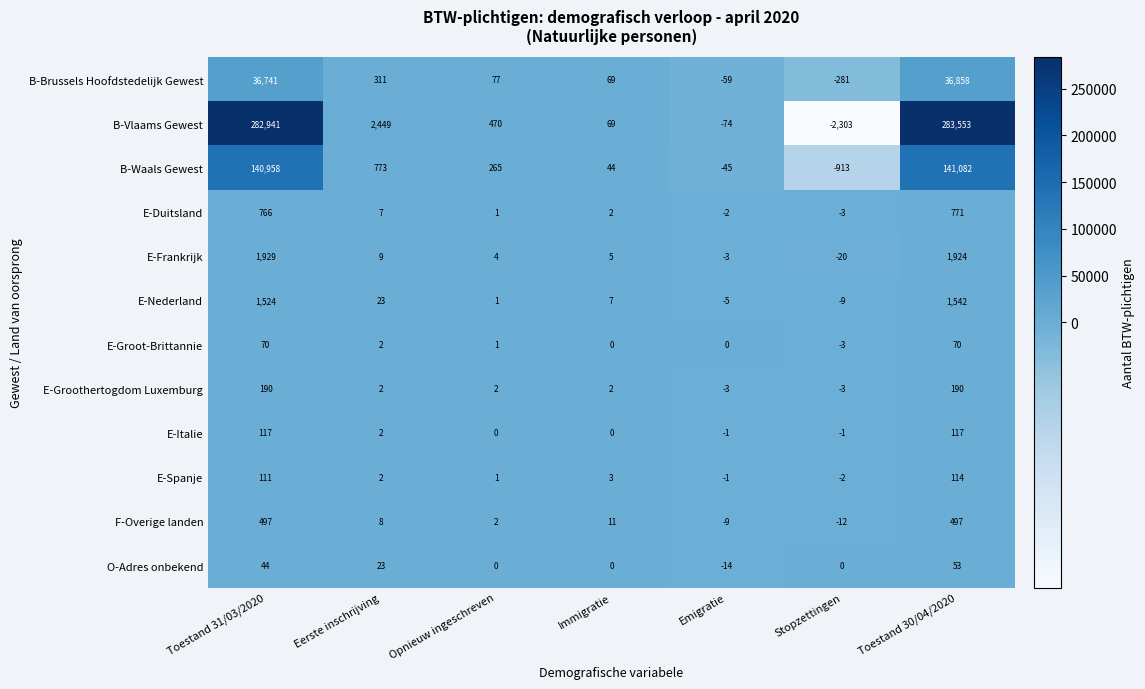

How many negative values does the E-Nederland series have?

2